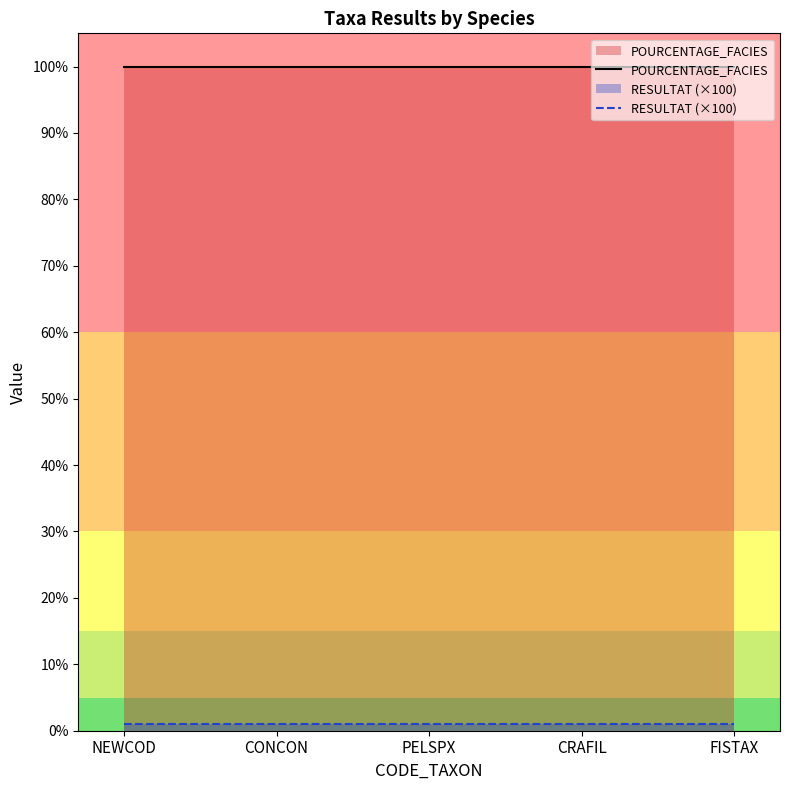

At how many categories does at least one series exceed 5?

5